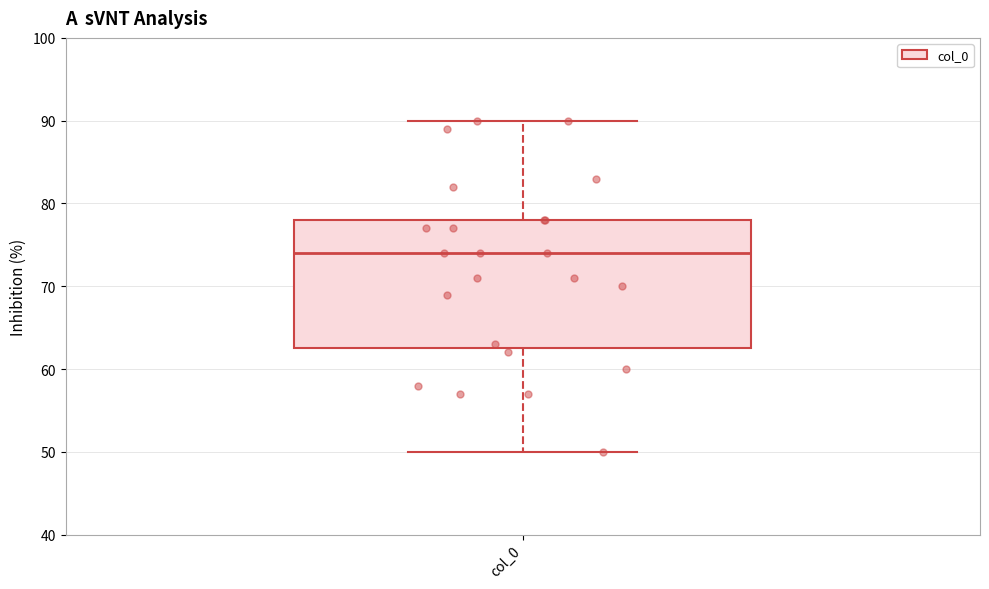

Where is the upper edge of the box for col_0 on the y-axis? The values are not printed on the chart, so give them approximately, as read against the axis.

78